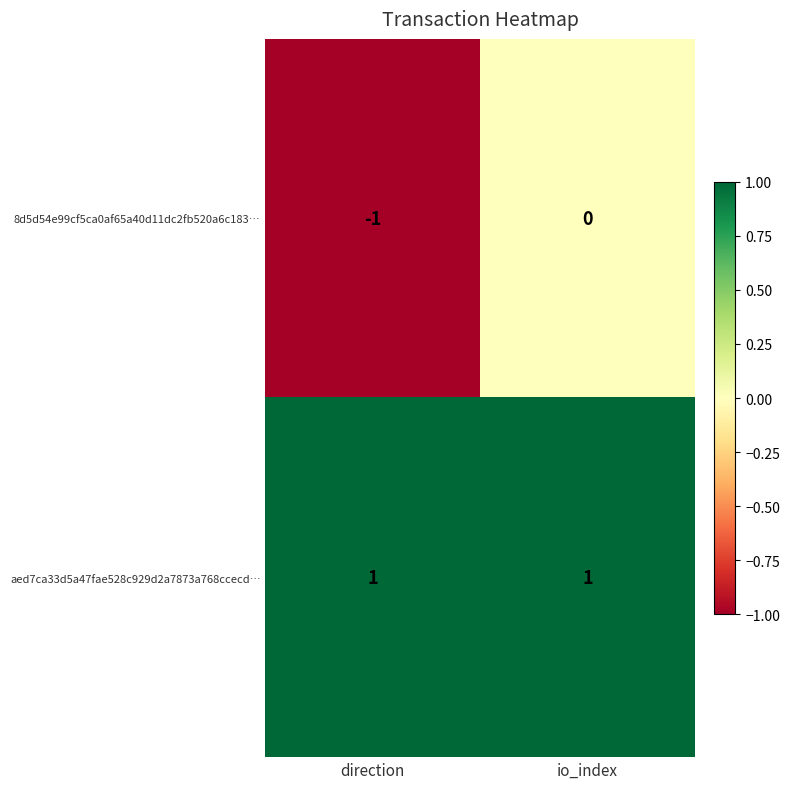

What is the smallest value displayed?

-1